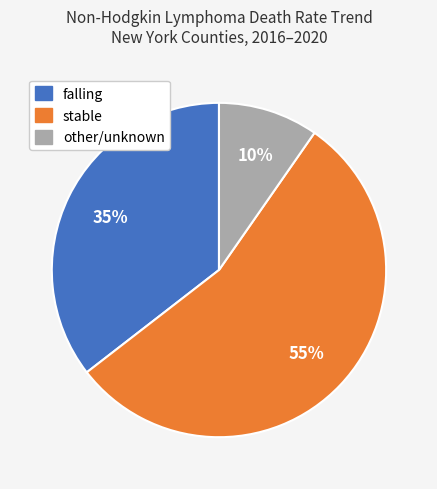

Is the sum of falling and other greater than half?

No